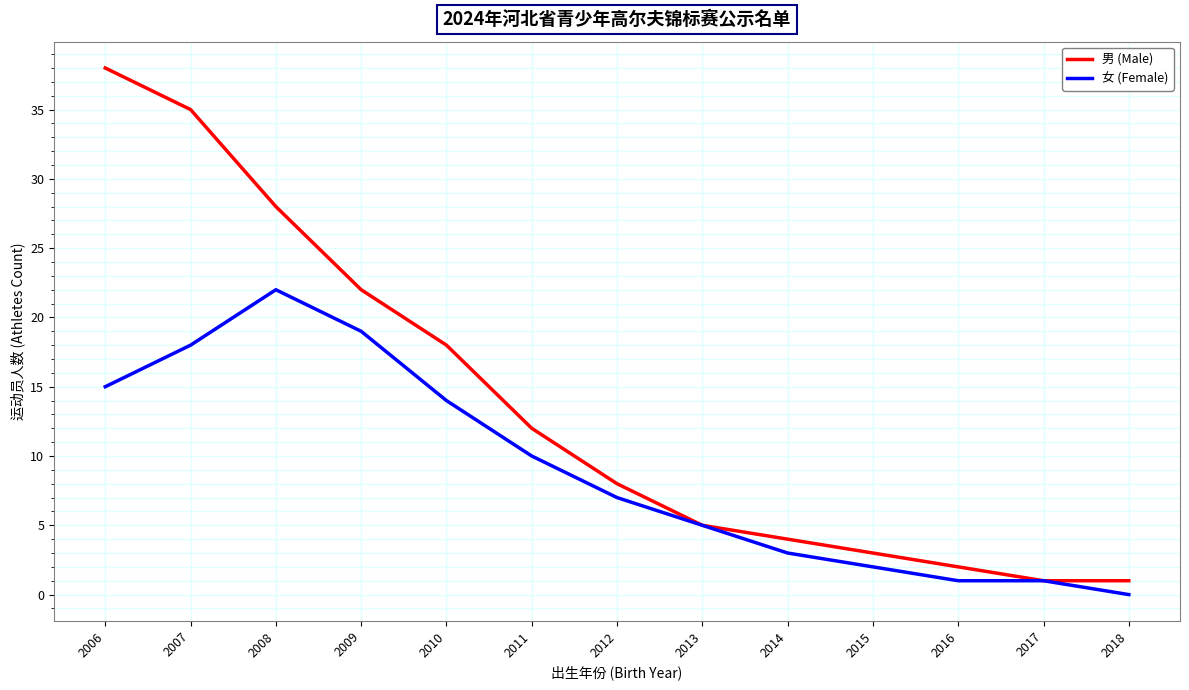

What is the lowest value of the 男 (Male) series?

1